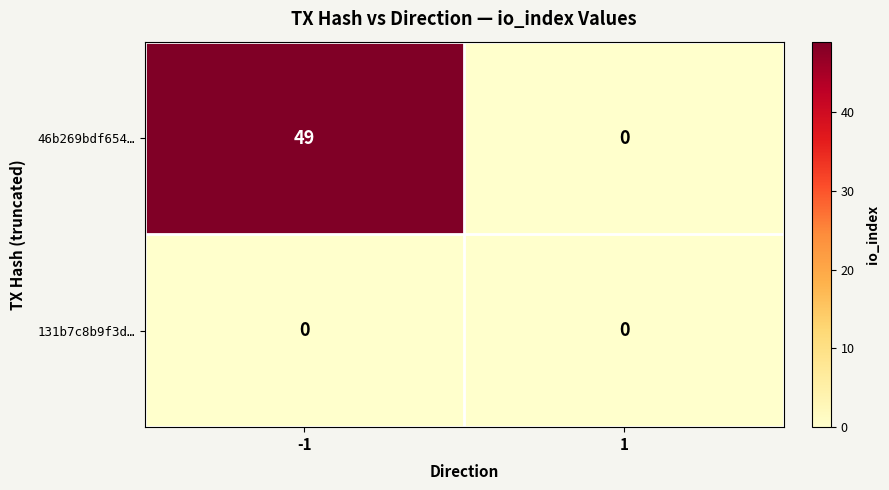

Reading left to right, extract all data points from this chart.

46b269bdf654…: 49	0
131b7c8b9f3d…: 0	0